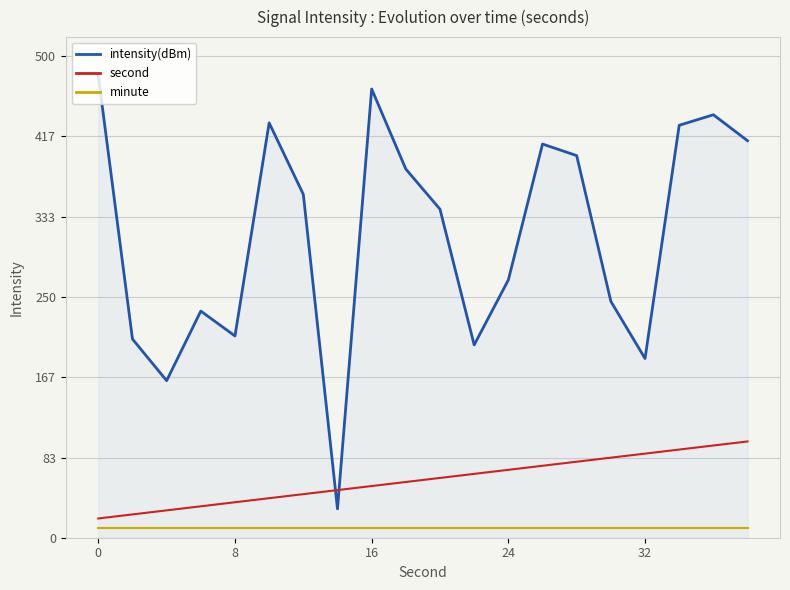

List the series in order of their peak value, lowest first.

minute, second, intensity(dBm)